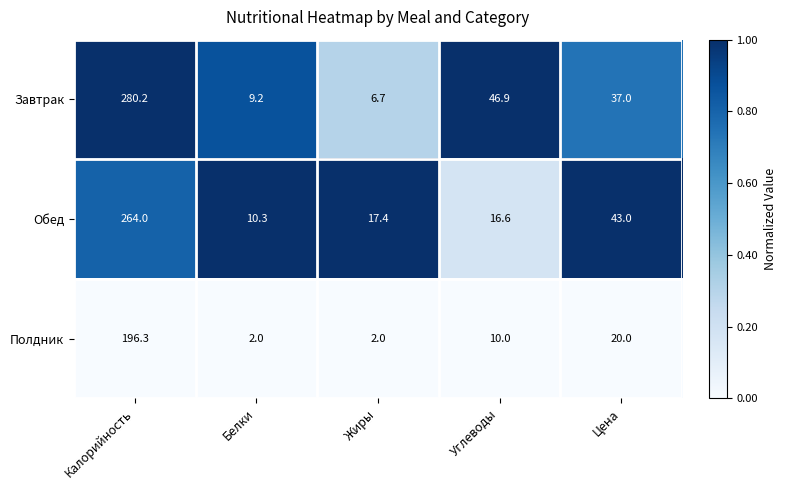

What is the spread (max minus min) of values at Углеводы?

36.9